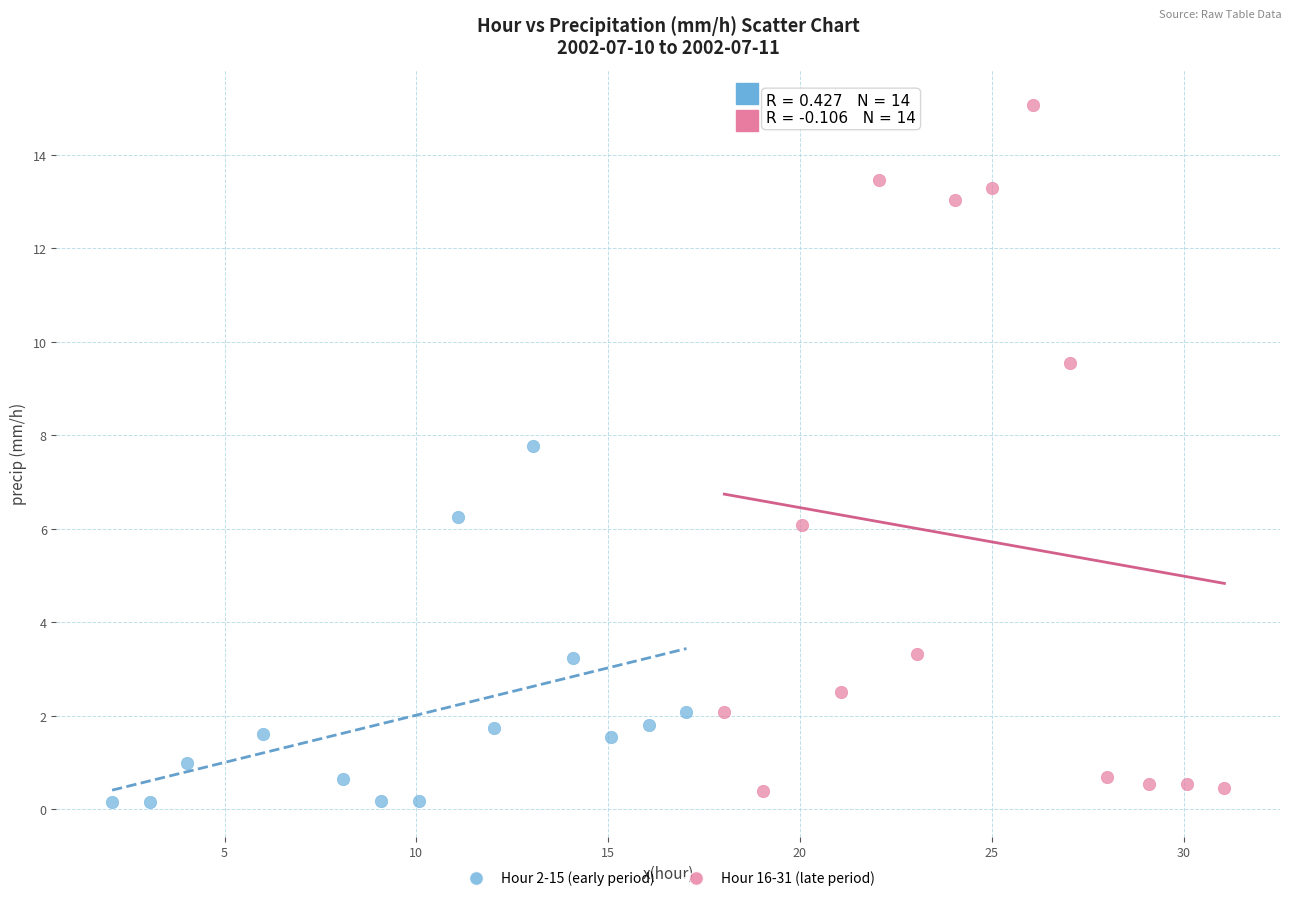

What are all the series names shown in the legend?

Hour 2-15 (early period), Hour 16-31 (late period)